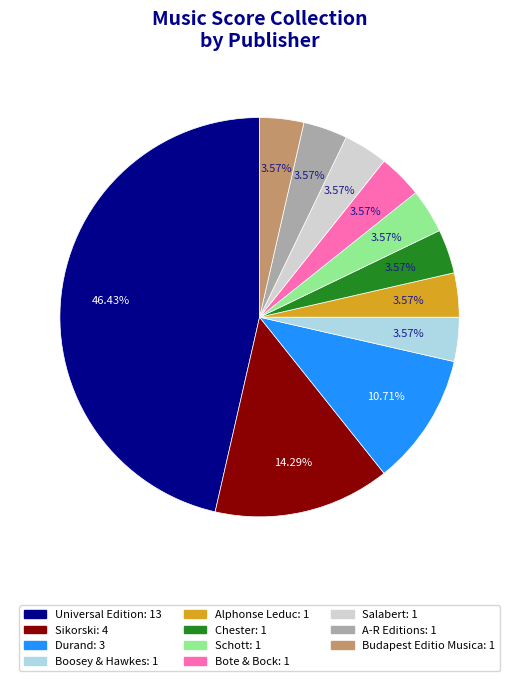

To the nearest percent, what is the difference between the largest and smallest slice percentages?

43%